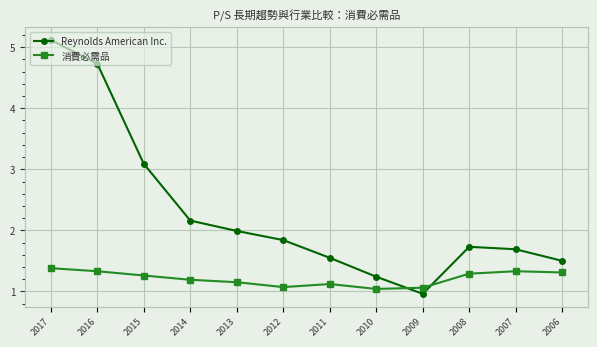

How many interior local valleys does the 消費必需品 series have?

2